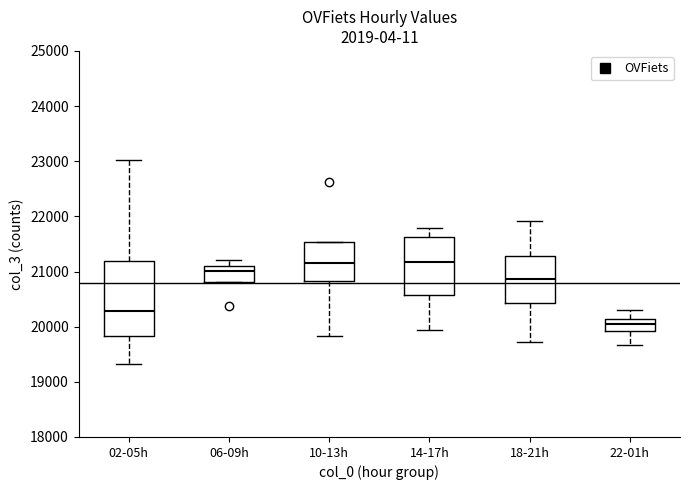

Reading left to right, read every box against the y-axis: the position of its median line, the range the box covers, and the ends of its whiskers. The values are not printed on the chart, so give them approximately, as read against the axis.

02-05h: median 20300, box 19800 to 21200, whiskers 19300 to 23000
06-09h: median 21000, box 20800 to 21100, whiskers 20800 to 21200
10-13h: median 21200, box 20800 to 21500, whiskers 19800 to 21500
14-17h: median 21200, box 20600 to 21600, whiskers 19900 to 21800
18-21h: median 20900, box 20400 to 21300, whiskers 19700 to 21900
22-01h: median 20000, box 19900 to 20100, whiskers 19700 to 20300